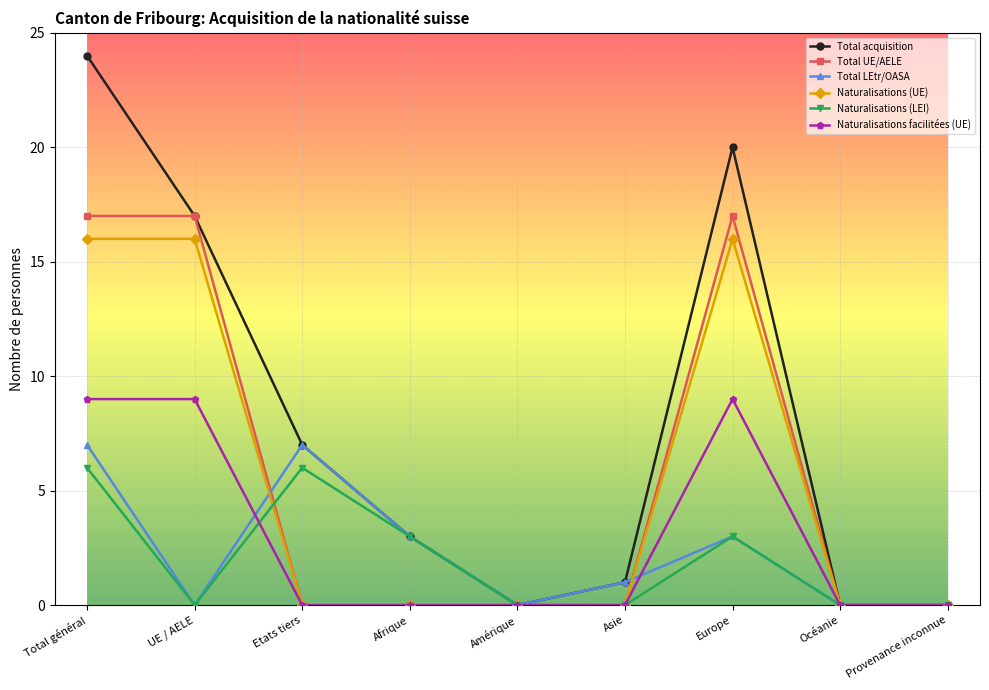

Reading right to left, what are all the values shown in this chart?

Total acquisition: 0	0	20	1	0	3	7	17	24
Total UE/AELE: 0	0	17	0	0	0	0	17	17
Total LEtr/OASA: 0	0	3	1	0	3	7	0	7
Naturalisations (UE): 0	0	16	0	0	0	0	16	16
Naturalisations (LEI): 0	0	3	0	0	3	6	0	6
Naturalisations facilitées (UE): 0	0	9	0	0	0	0	9	9